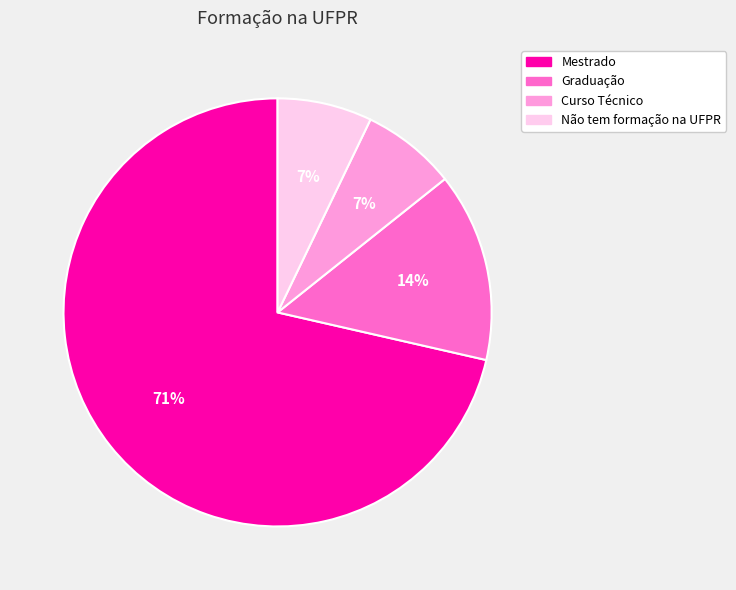

Which category has the biggest portion of the pie?

Mestrado